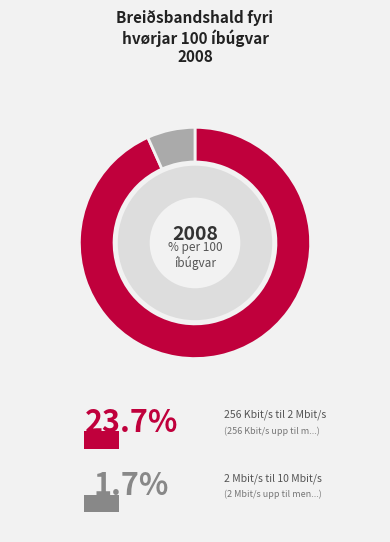

How many segments does this pie chart have?

2